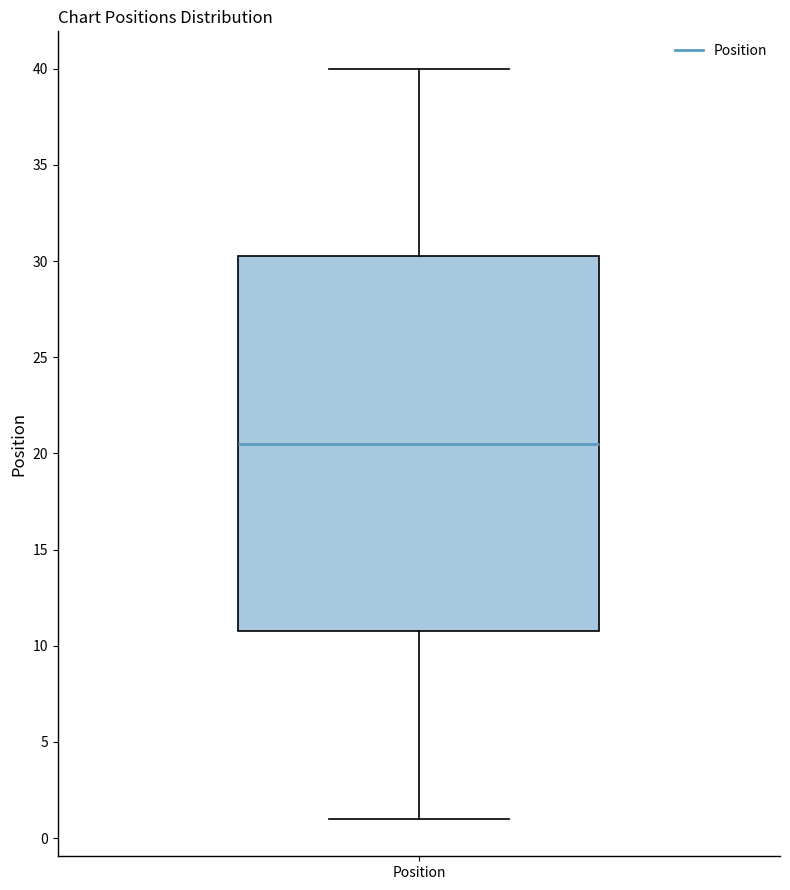

Read this box plot against the y-axis: the position of the median line, the range covered by the box, and the ends of both whiskers. The values are not printed on the chart, so give them approximately, as read against the axis.

median 20.5, box 11.0 to 30.5, whiskers 1.0 to 40.0